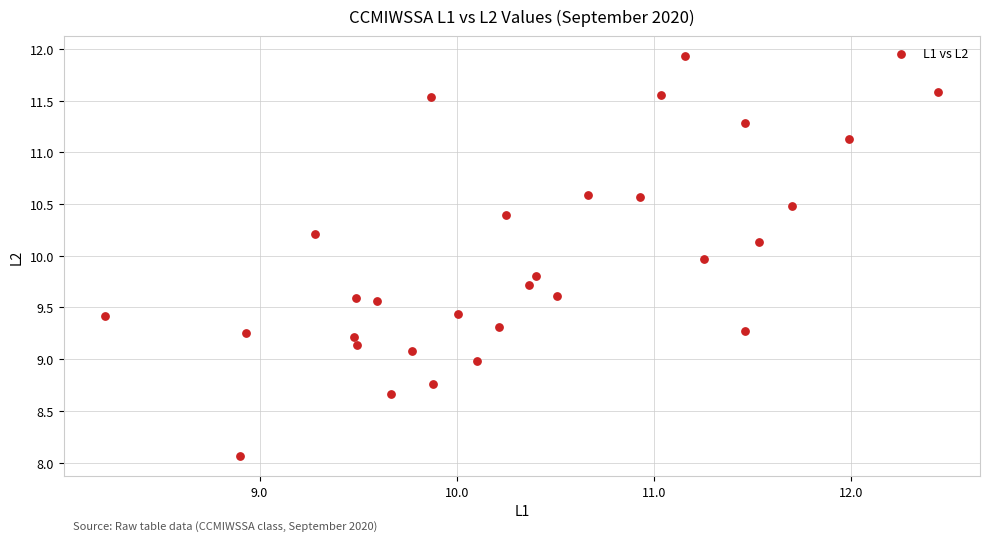

What is the range of X values (max minus min)?

4.2